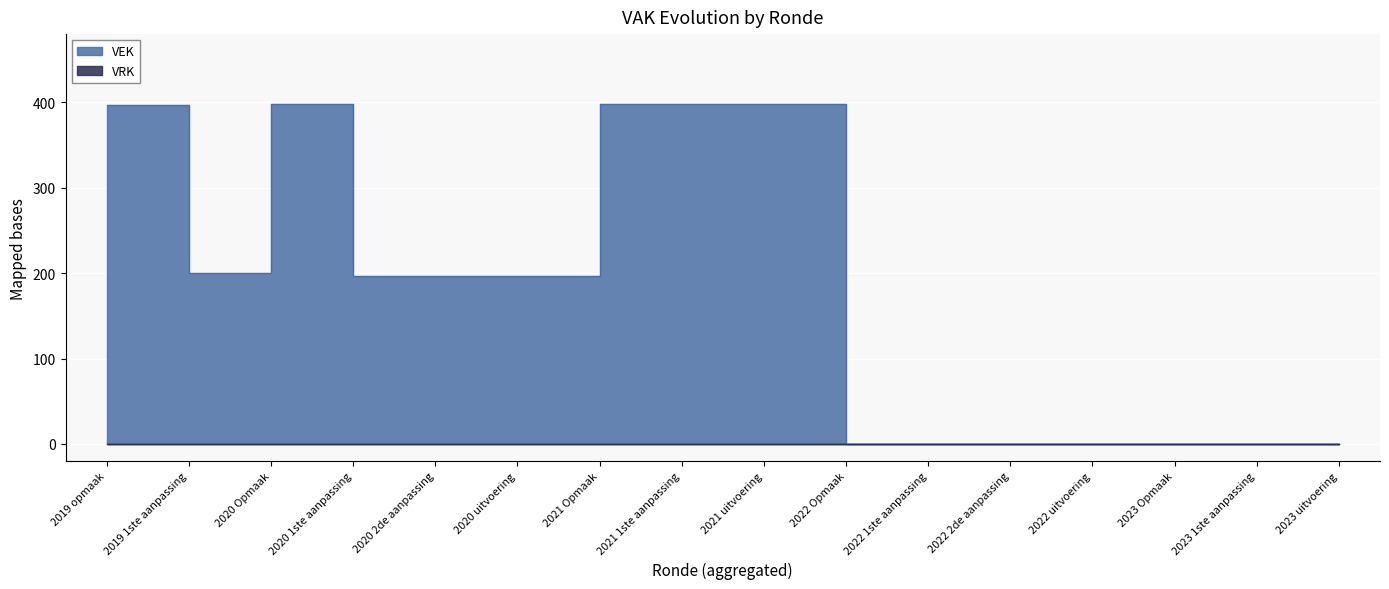

List the labels in order of value, smallest first.

2022 Opmaak, 2022 1ste aanpassing, 2022 2de aanpassing, 2022 uitvoering, 2023 Opmaak, 2023 1ste aanpassing, 2023 uitvoering, 2020 1ste aanpassing, 2020 2de aanpassing, 2020 uitvoering, 2019 1ste aanpassing, 2019 opmaak, 2020 Opmaak, 2021 Opmaak, 2021 1ste aanpassing, 2021 uitvoering